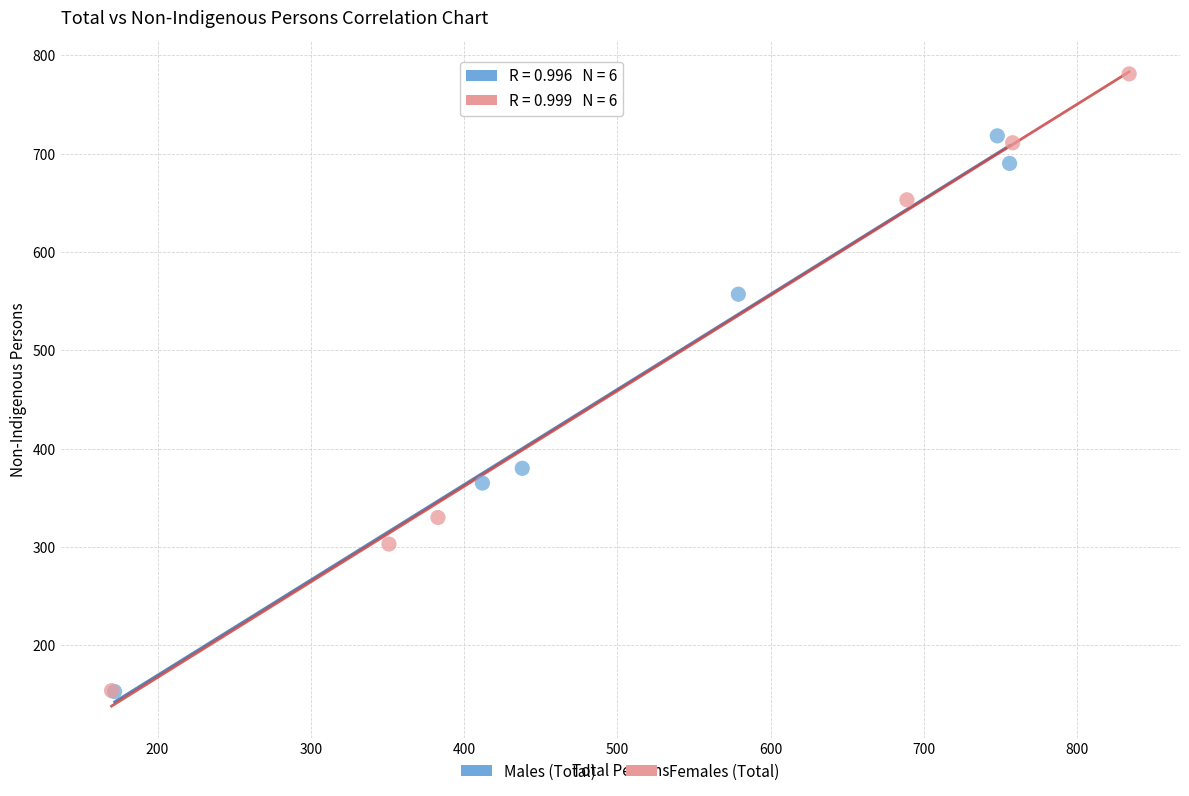

Which series has the largest Y range (max minus min)?

Females (Total)